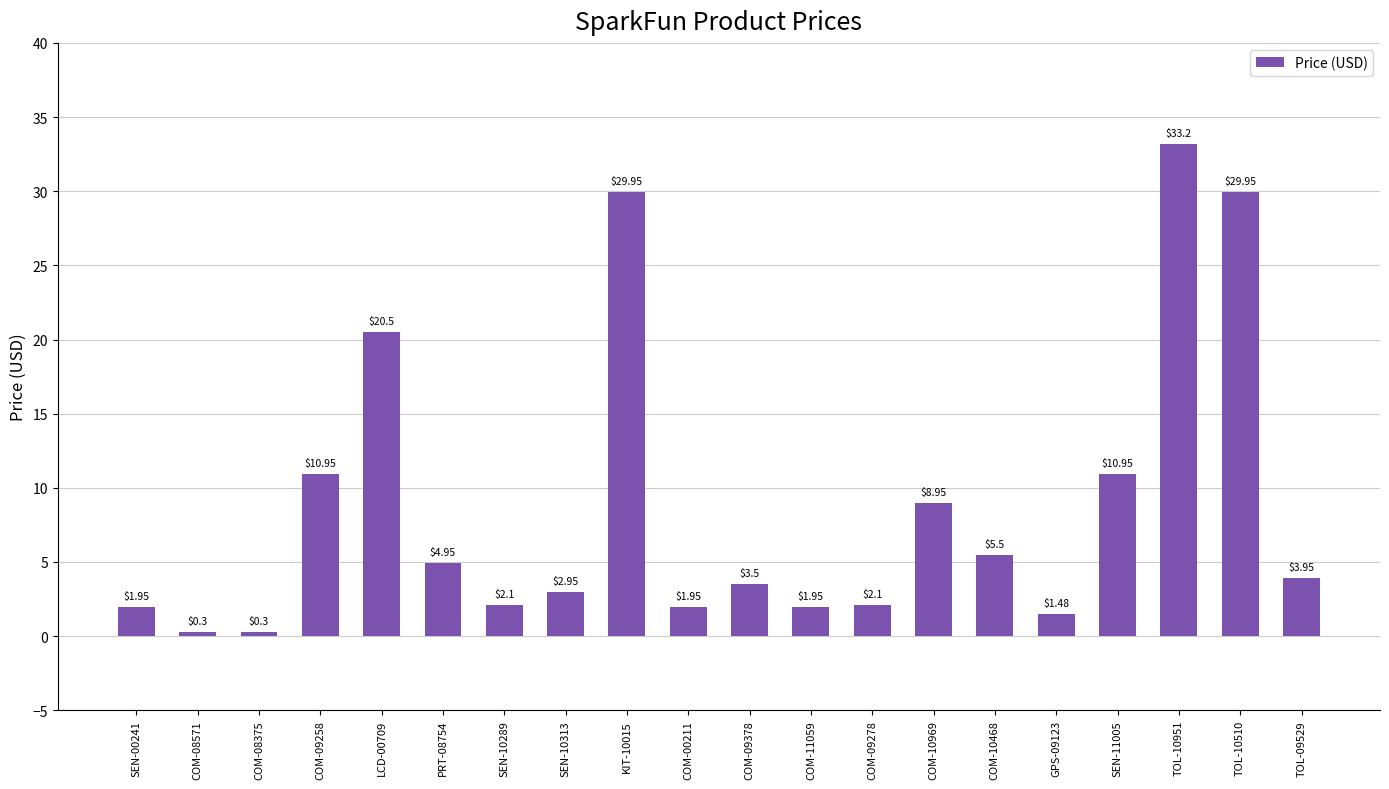

How many data points are less than 3?

9